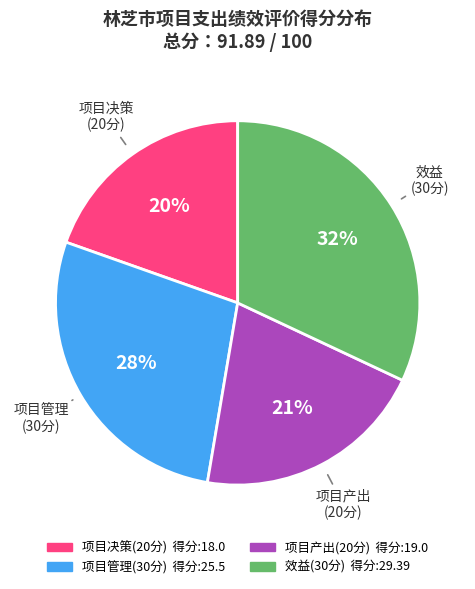

True or false: 项目产出 (20分) accounts for 21% of the total.

True